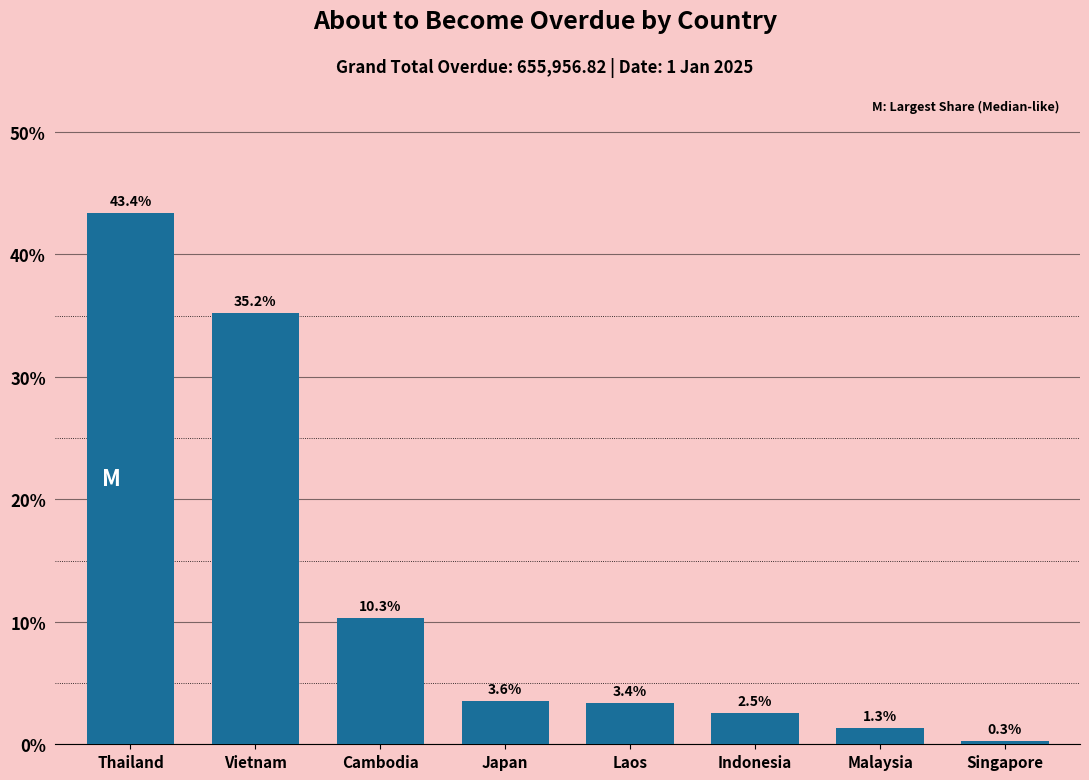

Reading left to right, what are all the values shown in this chart?

Thailand=43.4	Vietnam=35.2	Cambodia=10.3	Japan=3.6	Laos=3.4	Indonesia=2.5	Malaysia=1.3	Singapore=0.3